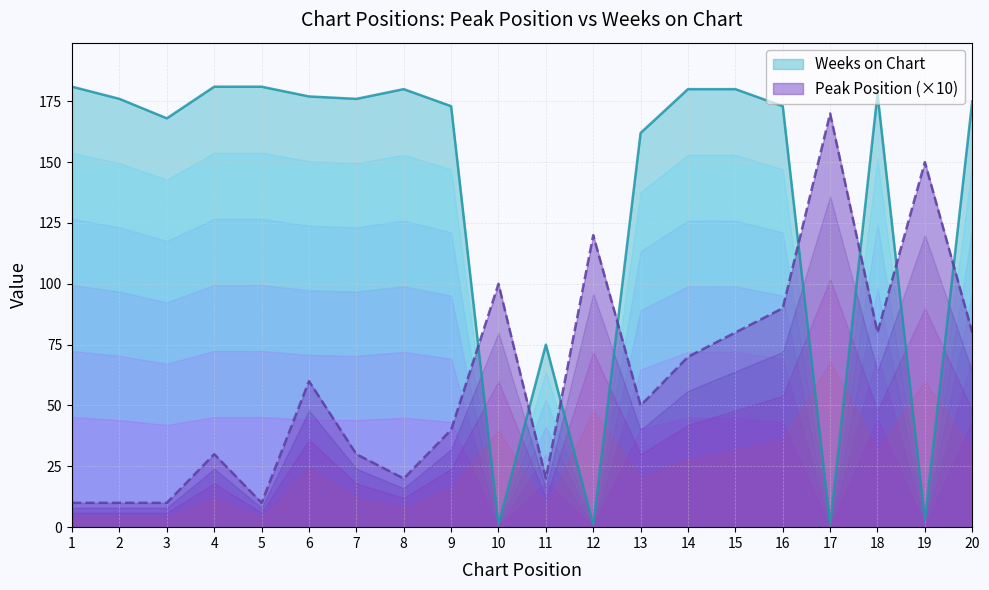

List the series in order of their peak value, lowest first.

Peak Position, Weeks on Chart